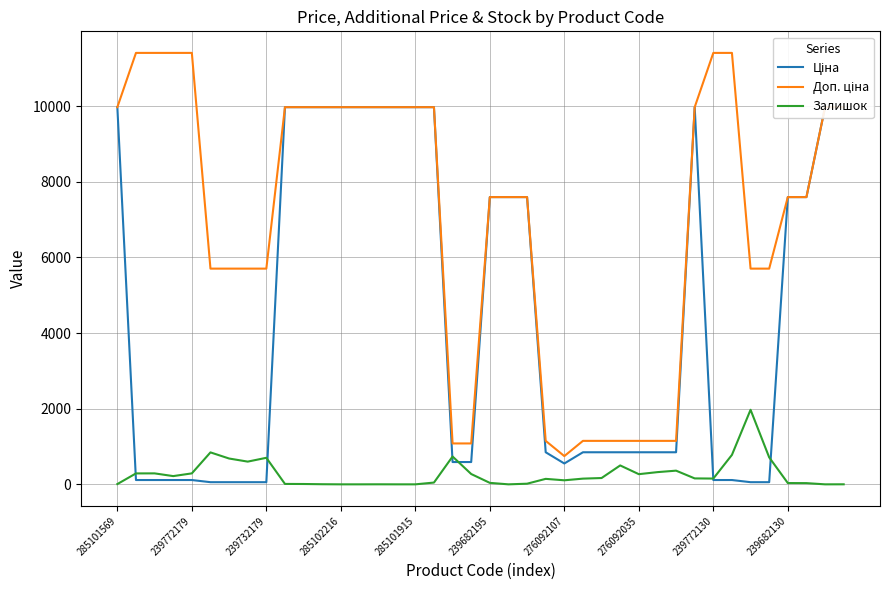

How many data points in Доп. ціна are less than 7596?

16